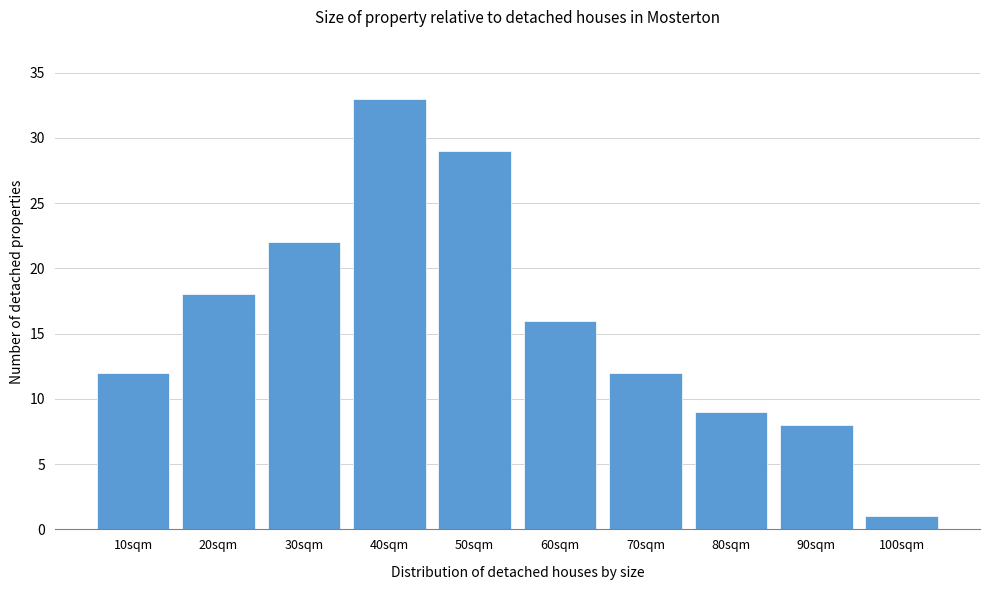

Reading left to right, transcribe all the data shown in this chart.

12	18	22	33	29	16	12	9	8	1